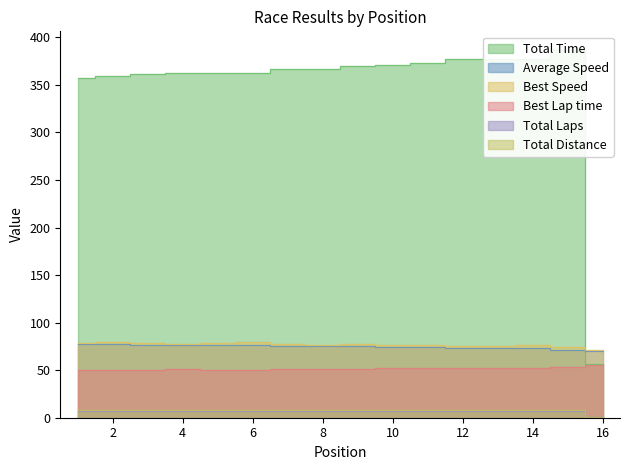

Reading left to right, what are all the values shown in this chart?

Total Time: 356.7	359.5	361.3	362.1	362.8	362.9	366.4	367.0	369.7	370.5	373.2	376.8	376.9	377.0	387.0	56.7
Best Lap time: 50.3	49.9	50.7	50.9	50.6	50.0	50.9	51.5	51.2	52.1	51.8	52.3	52.3	52.1	53.0	55.6
Best Speed: 78.8	79.3	78.1	77.8	78.3	79.2	77.9	76.9	77.4	76.0	76.5	75.7	75.7	76.1	74.7	71.3
Average Speed: 77.7	77.1	76.7	76.6	76.4	76.4	75.7	75.5	75.0	74.8	74.3	73.6	73.6	73.5	71.6	69.8
Total Laps: 7.0	7.0	7.0	7.0	7.0	7.0	7.0	7.0	7.0	7.0	7.0	7.0	7.0	7.0	7.0	1.0
Total Distance: 7.7	7.7	7.7	7.7	7.7	7.7	7.7	7.7	7.7	7.7	7.7	7.7	7.7	7.7	7.7	1.1